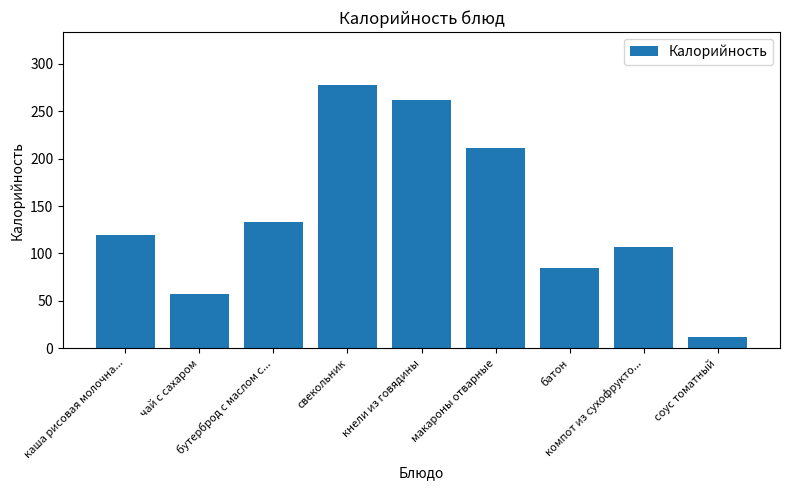

Between соус томатный and макароны отварные, which is larger?

макароны отварные